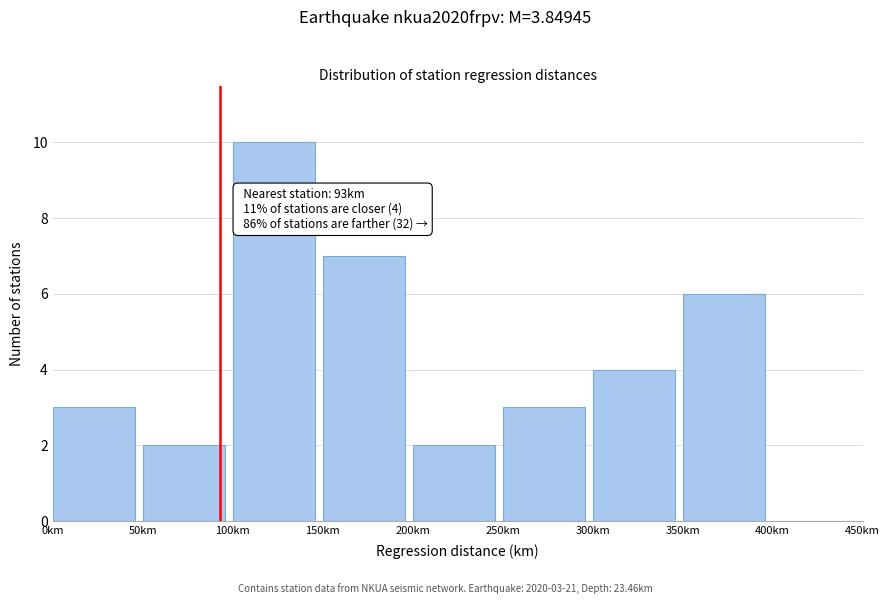

Which range on the x-axis has the tallest bar?

100 to 150